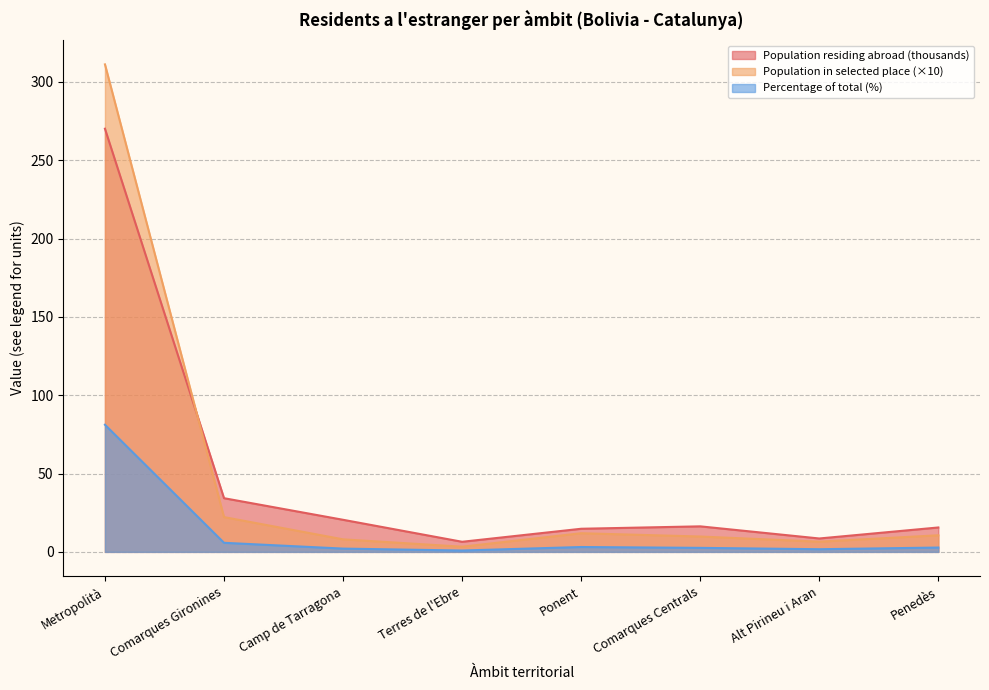

List the series in order of their peak value, highest first.

Population in selected place (×10), Population residing abroad (thousands), Percentage of total (%)